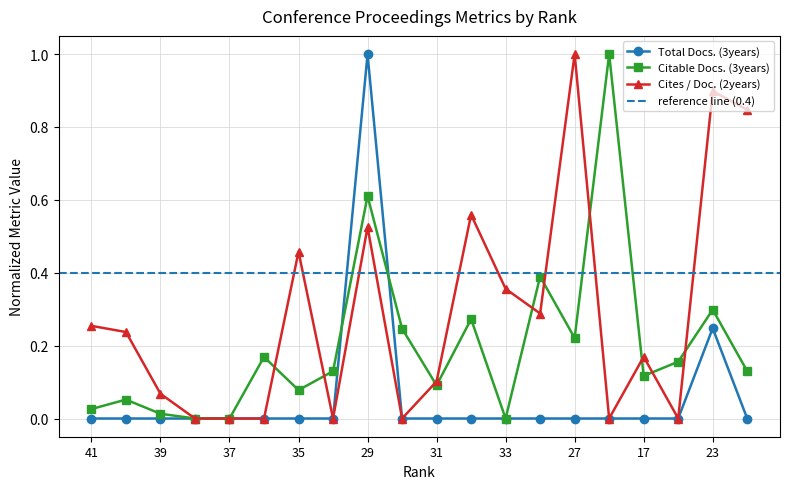

Where is the first local minimum for Cites / Doc. (2years)?

34